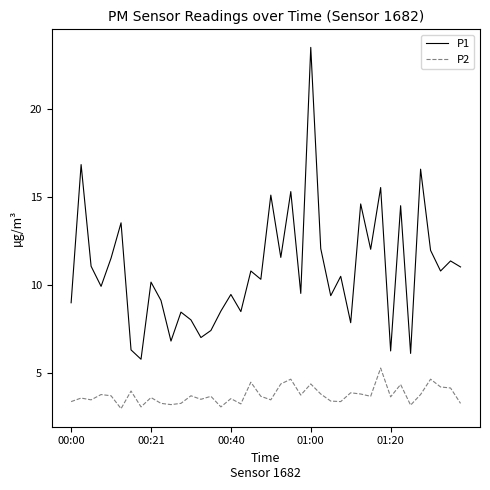

Which series has the largest range (max minus min)?

P1